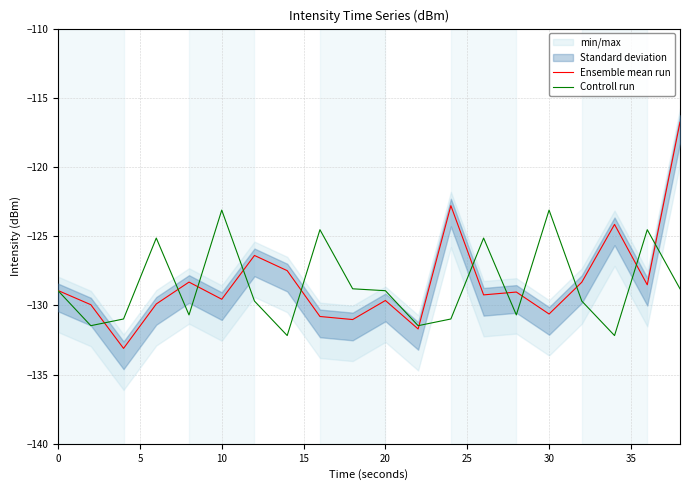

What is the minimum value for Controll run?

-132.2